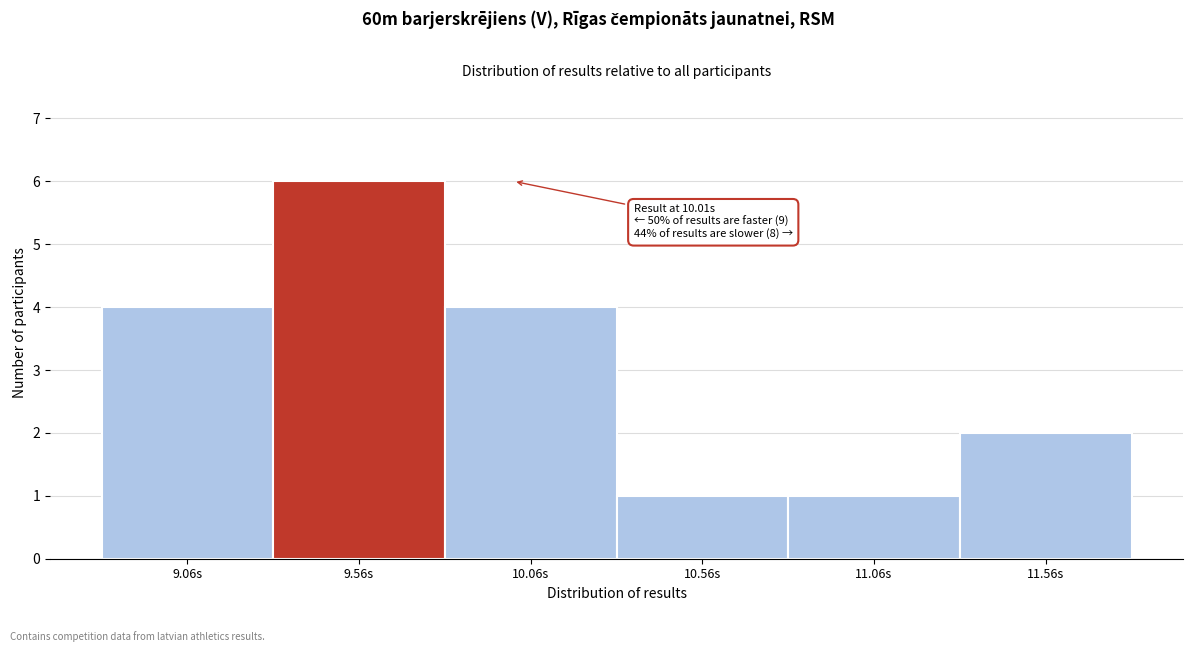

Reading left to right, transcribe all the data shown in this chart.

4	6	4	1	1	2